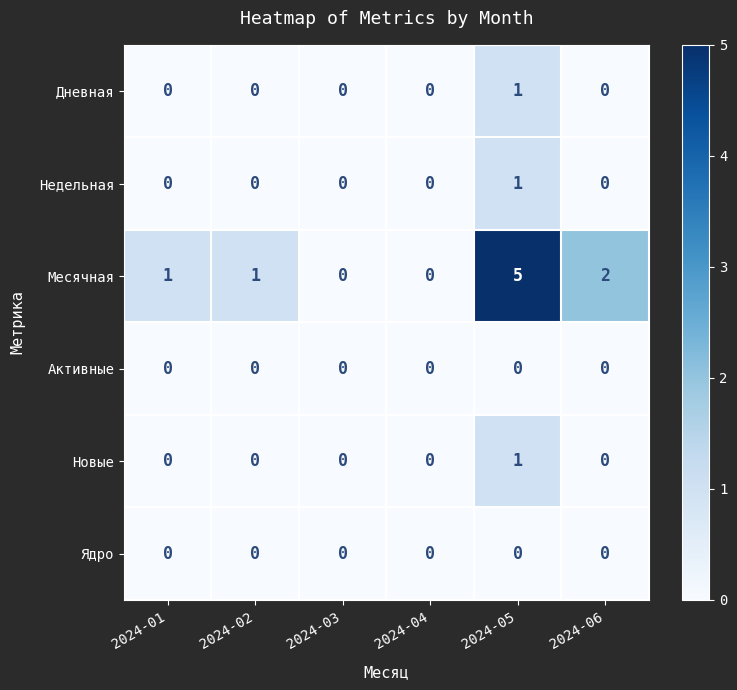

Count the Новые values in the range 0 to 1.

6